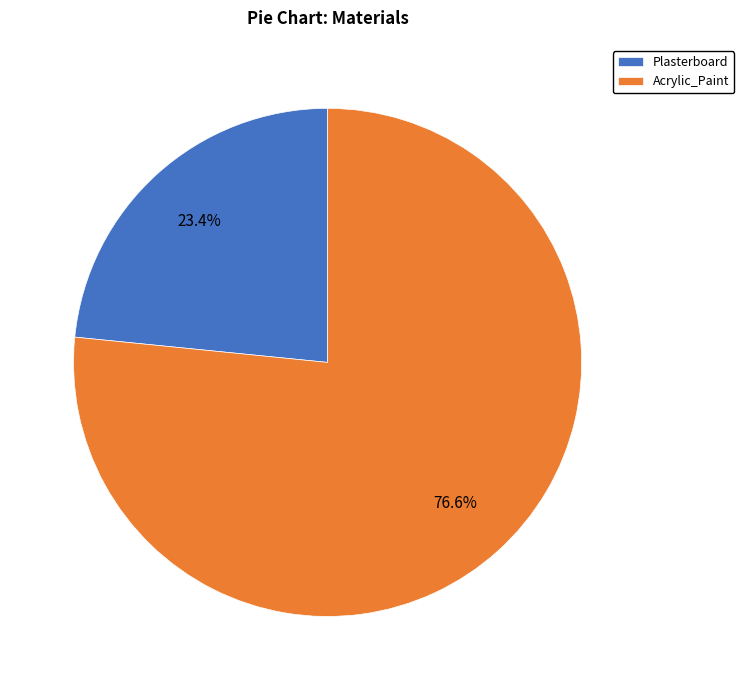

To the nearest percent, what is the difference between the Acrylic_Paint and Plasterboard slice percentages?

53%